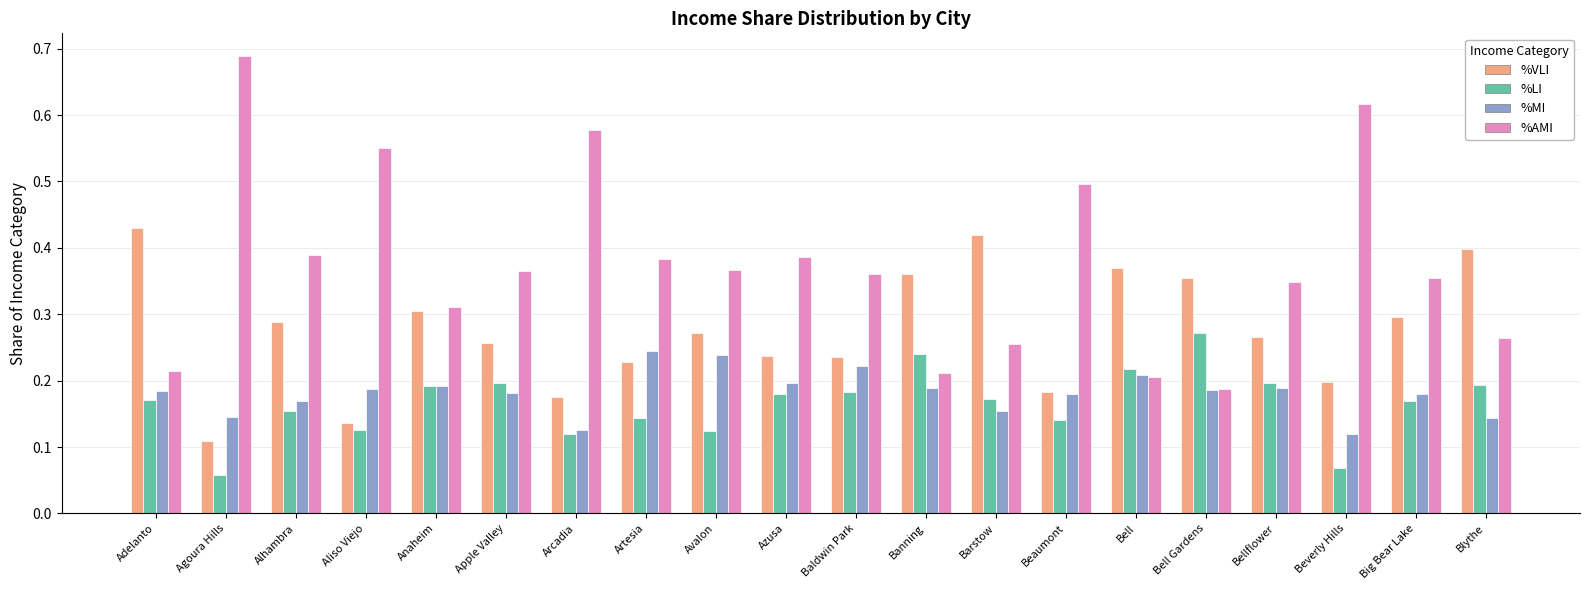

The %AMI series shows 0.2 at Bell Gardens. True or false?

True